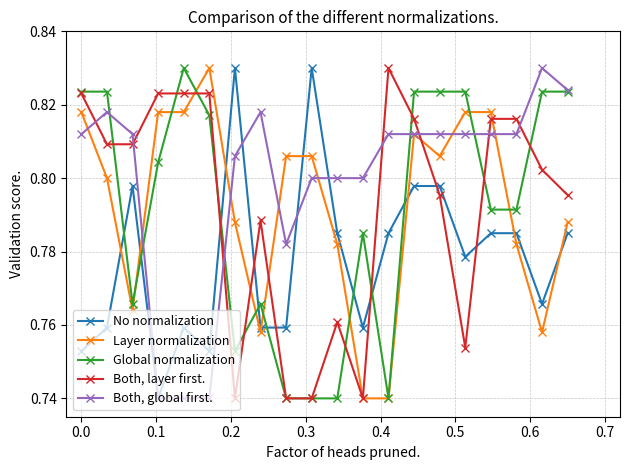

What are all the series names shown in the legend?

No normalization, Layer normalization, Global normalization, Both, layer first., Both, global first.